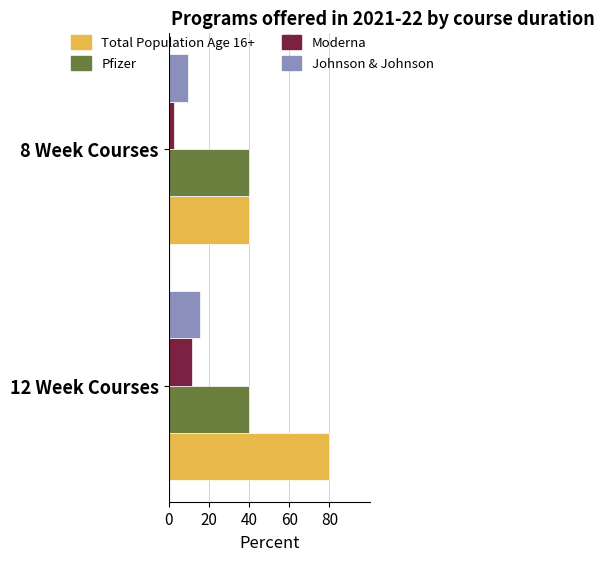

At which category is the sum across all series the highest?

12 Week Courses